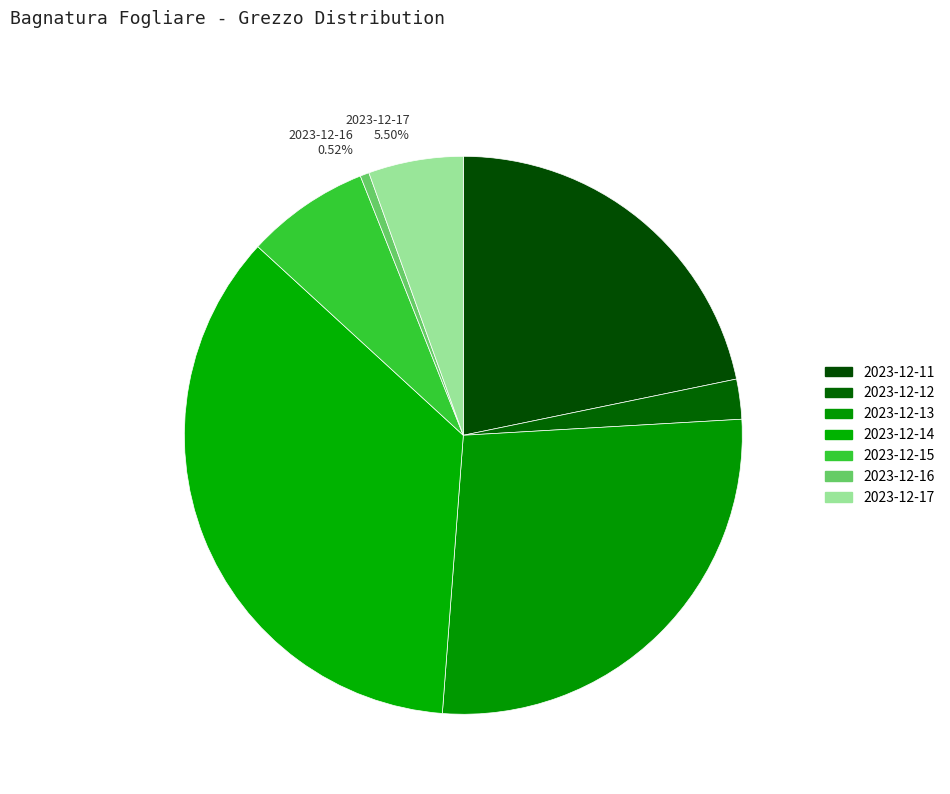

What is the largest slice in the pie chart?

2023-12-14